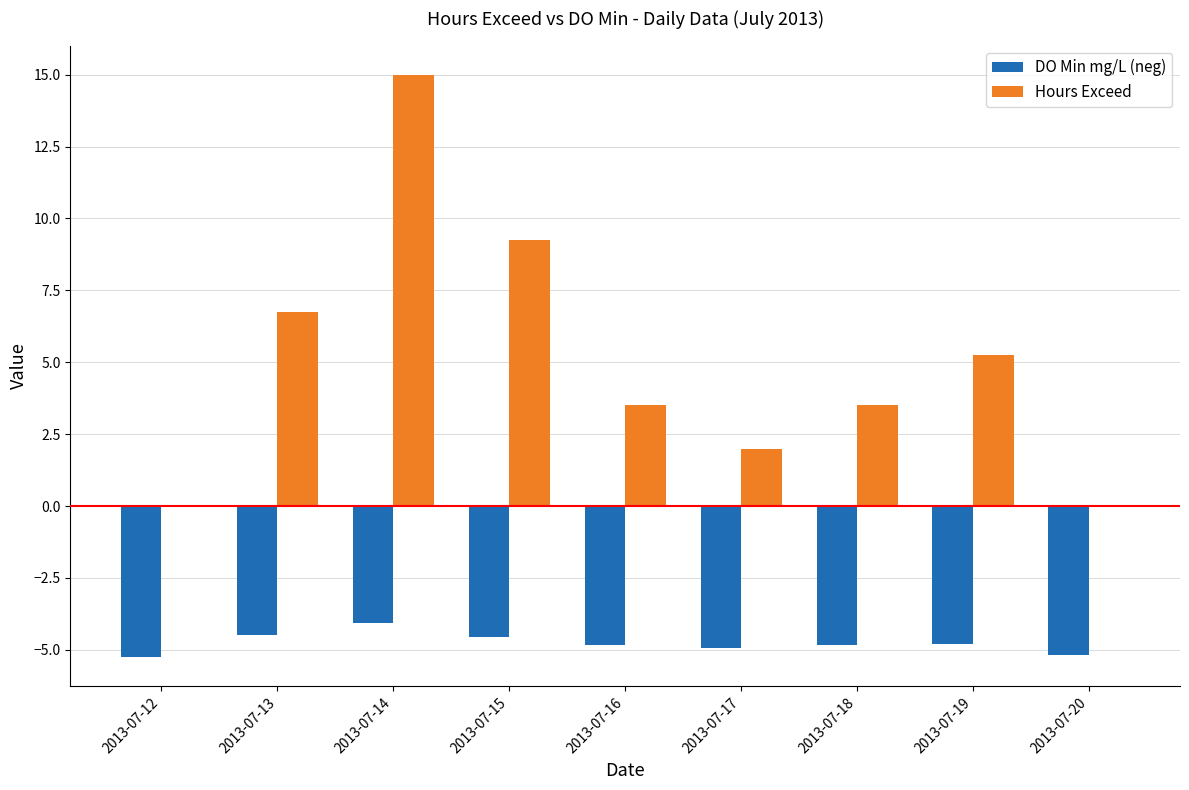

What is the greatest value displayed?

15.0